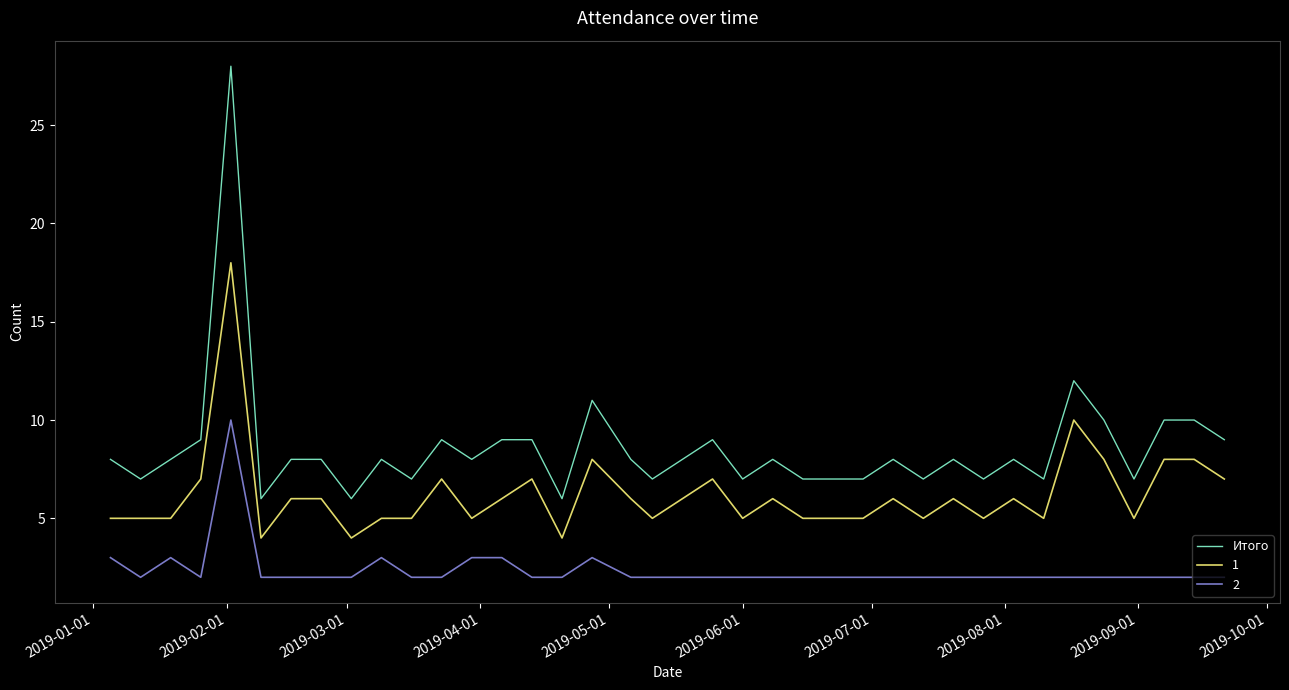

What is the greatest value displayed?

28